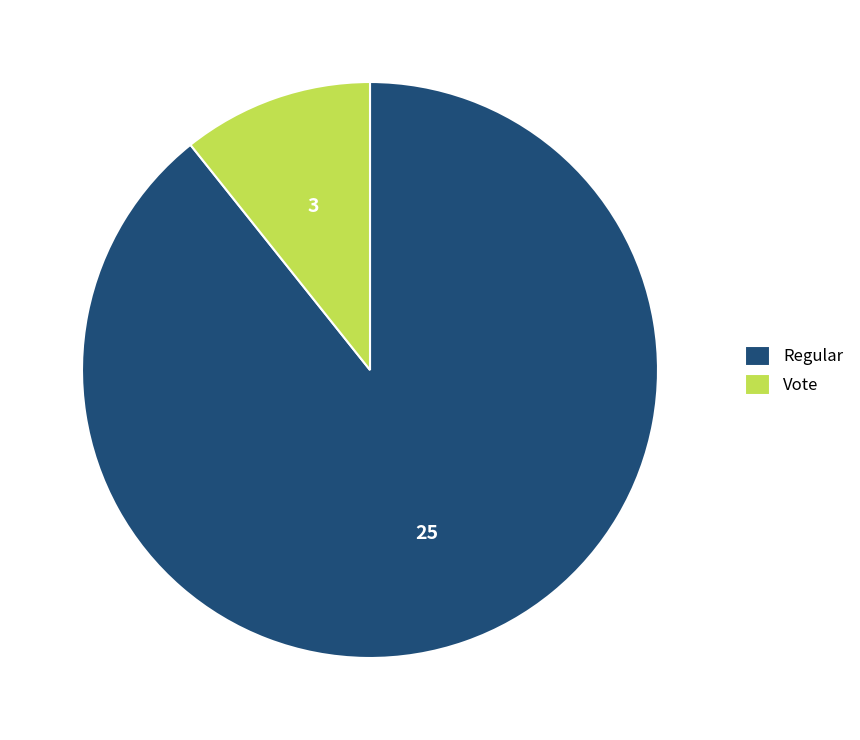

How many slices are in this pie chart?

2